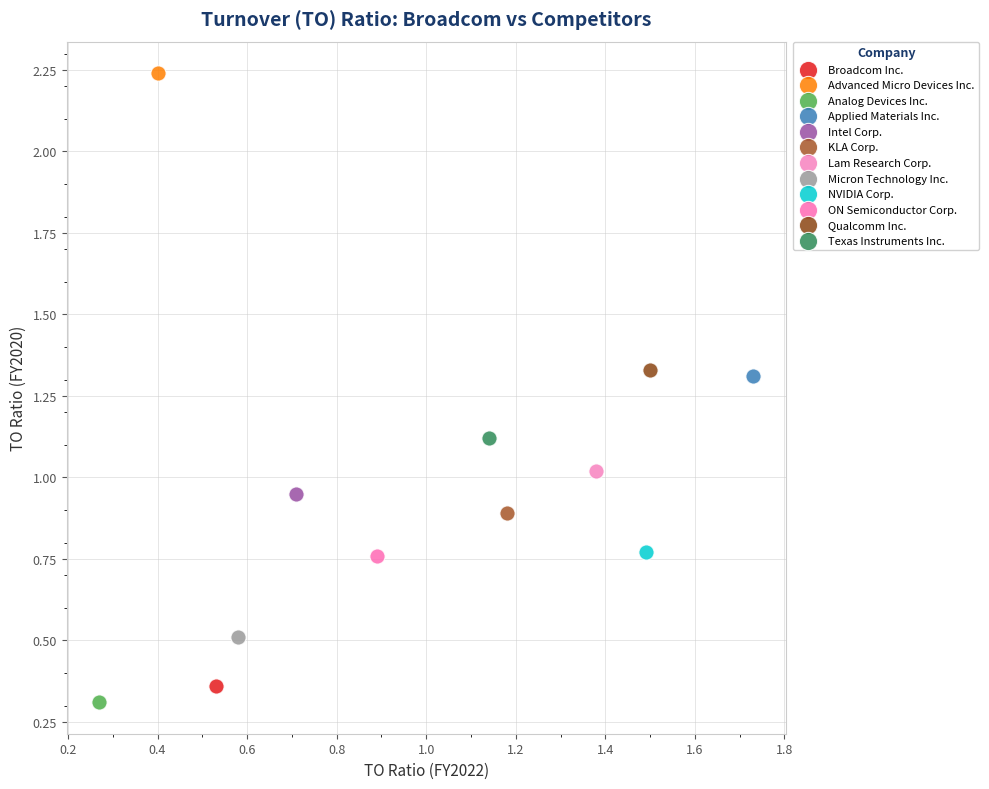

What are all the series names shown in the legend?

Broadcom Inc., Advanced Micro Devices Inc., Analog Devices Inc., Applied Materials Inc., Intel Corp., KLA Corp., Lam Research Corp., Micron Technology Inc., NVIDIA Corp., ON Semiconductor Corp., Qualcomm Inc., Texas Instruments Inc.